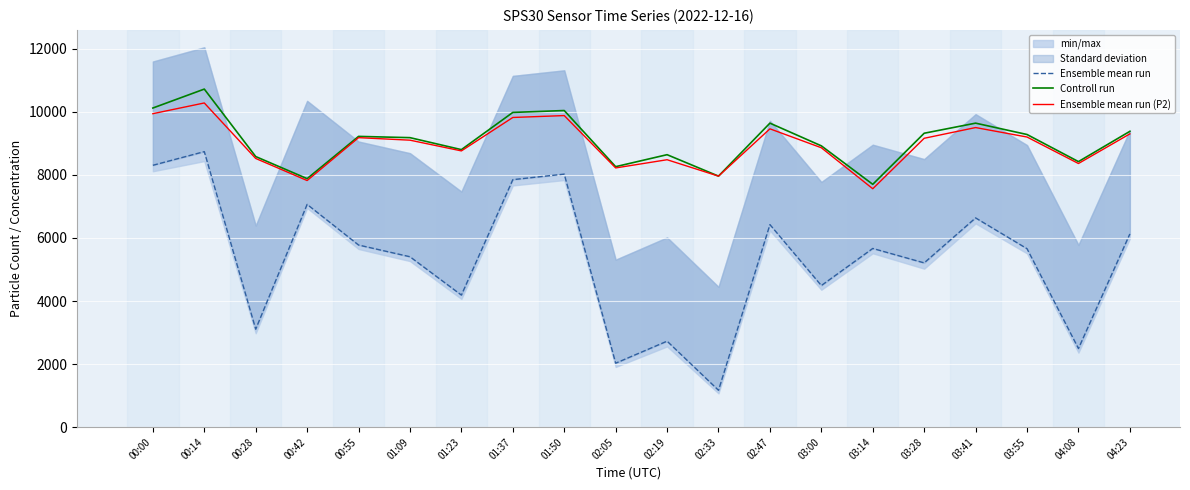

What is the label of the 3rd point from the right?

03:55